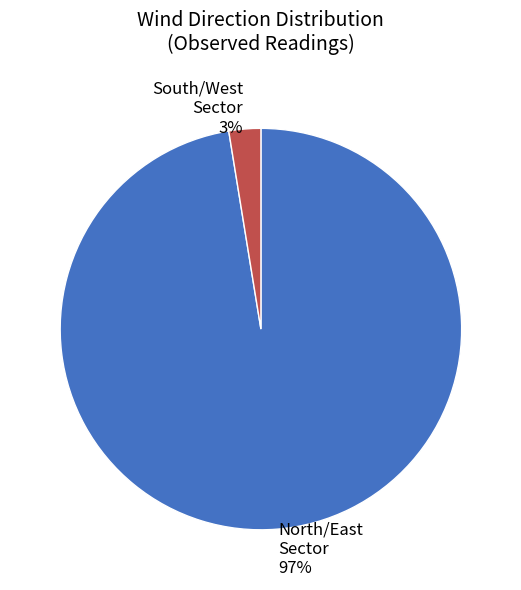

True or false: North/East Sector 97% accounts for 97% of the total.

True